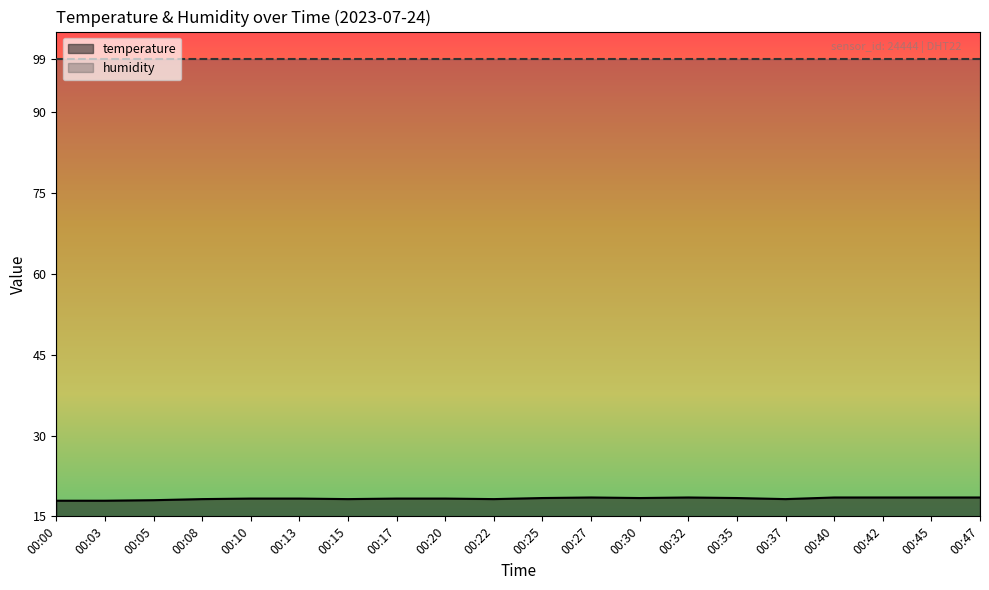

Reading left to right, transcribe all the data shown in this chart.

00:00=17.9	00:03=17.9	00:05=18.0	00:08=18.2	00:10=18.3	00:13=18.3	00:15=18.2	00:17=18.3	00:20=18.3	00:22=18.2	00:25=18.4	00:27=18.5	00:30=18.4	00:32=18.5	00:35=18.4	00:37=18.2	00:40=18.5	00:42=18.5	00:45=18.5	00:47=18.5